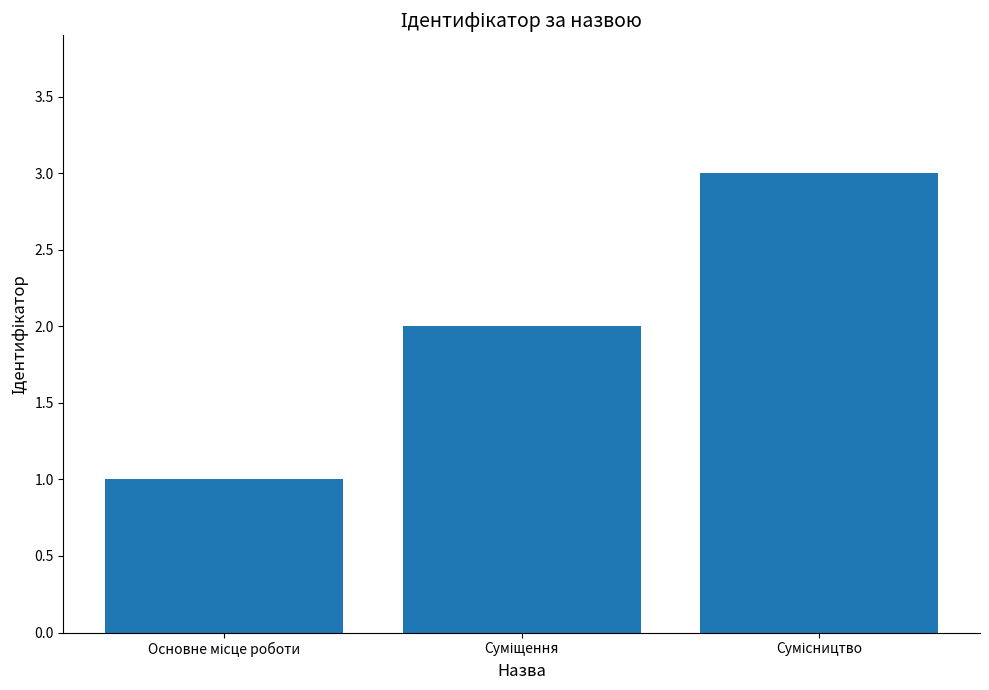

What is the greatest value displayed?

3